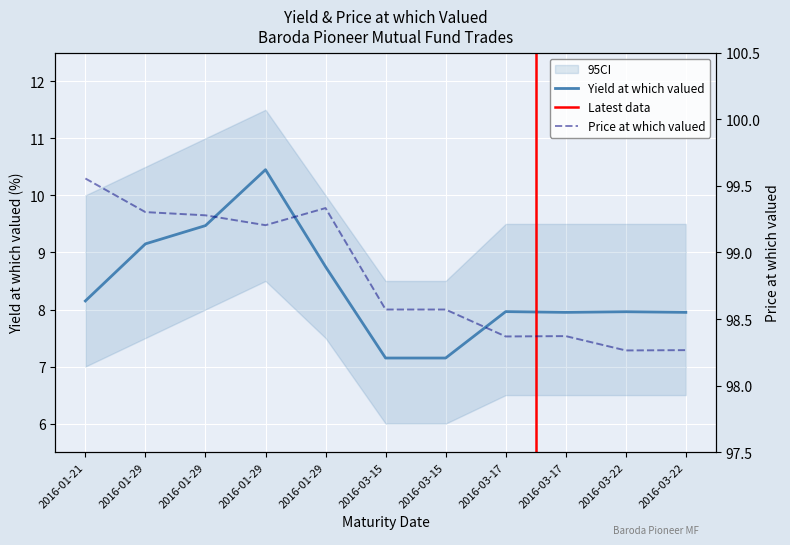

The Price at which valued series shows 141.7 at 2016-03-15. True or false?

False